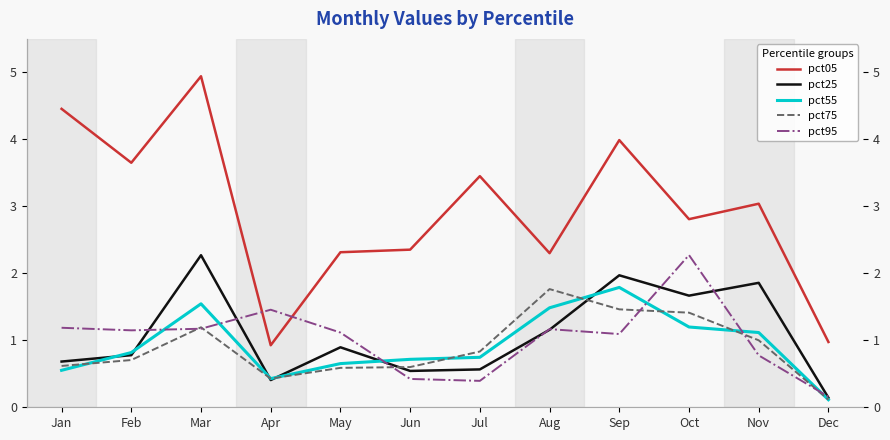

Between Apr and Oct, which series saw the biggest shift?

pct05